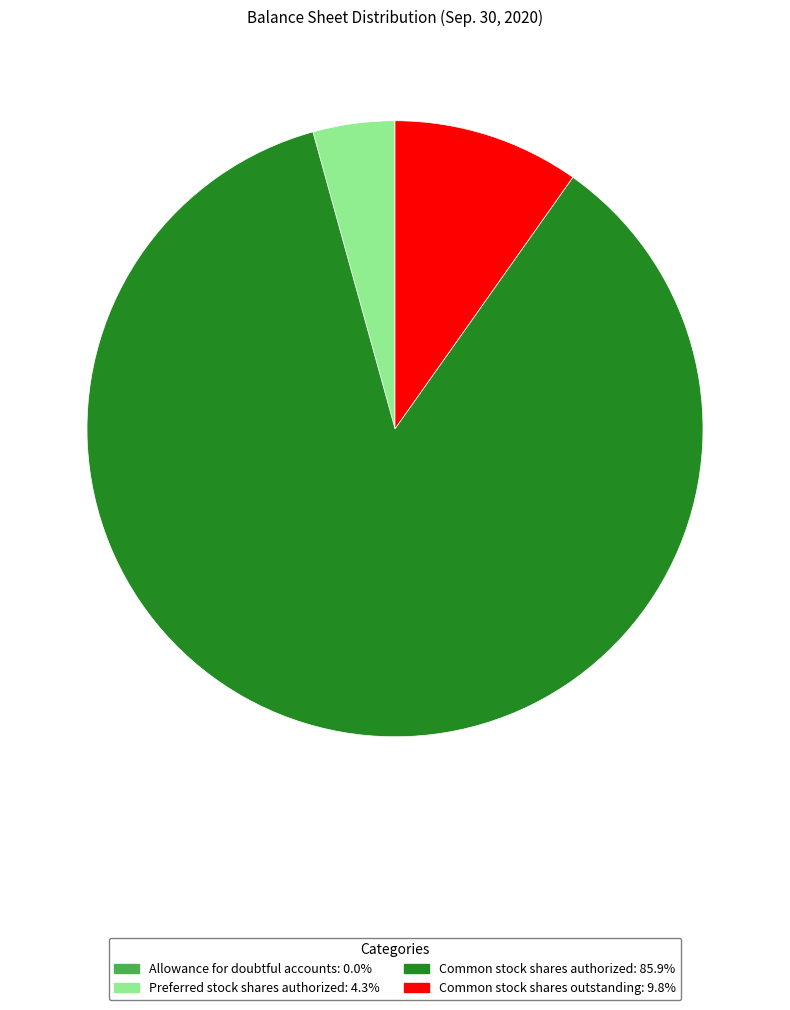

Do Common stock shares outstanding and Preferred stock shares authorized together represent more than half of the pie?

No